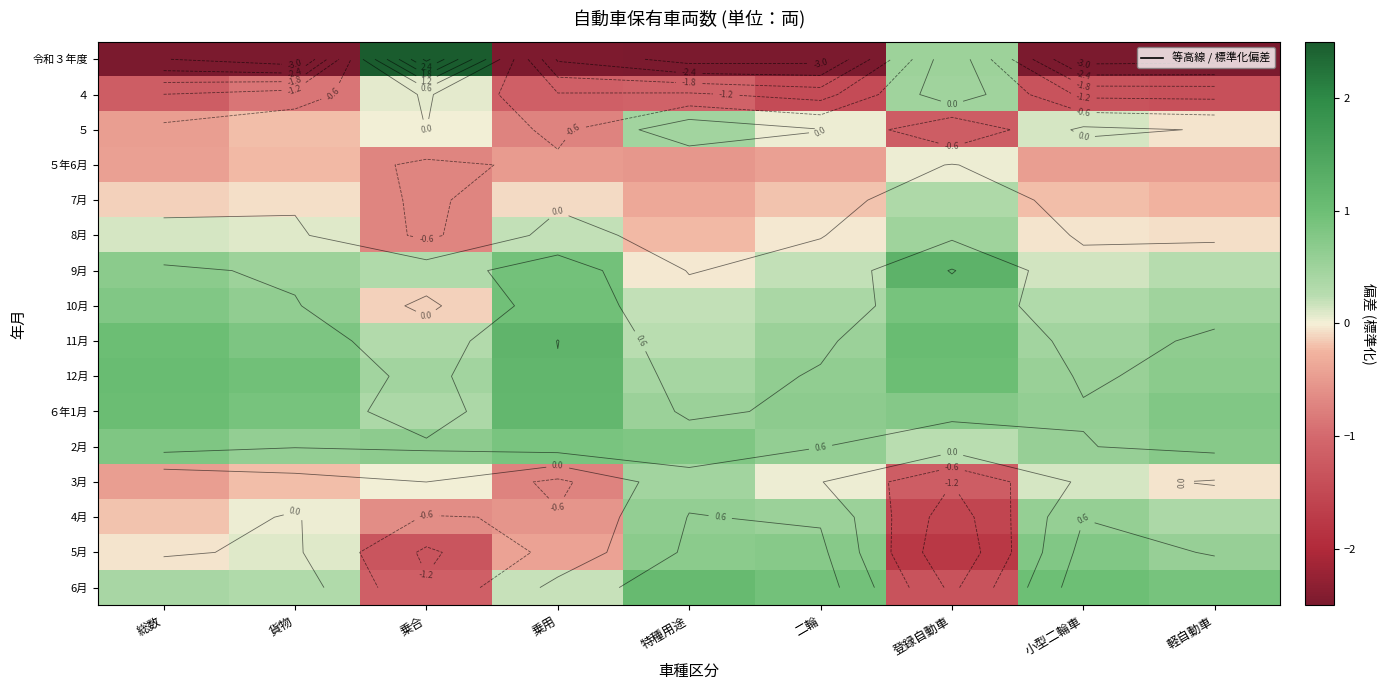

The 3月 series shows -0.2 at 貨物. True or false?

True